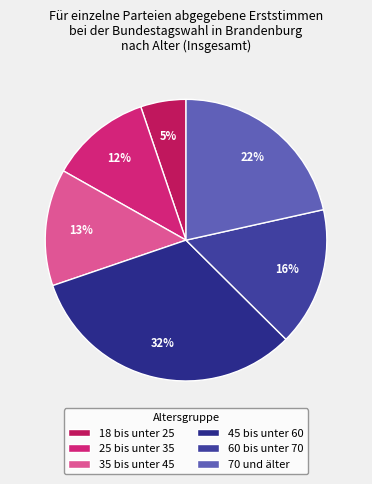

To the nearest percent, what is the combined percentage of 70 und älter and 35 bis unter 45?

35%